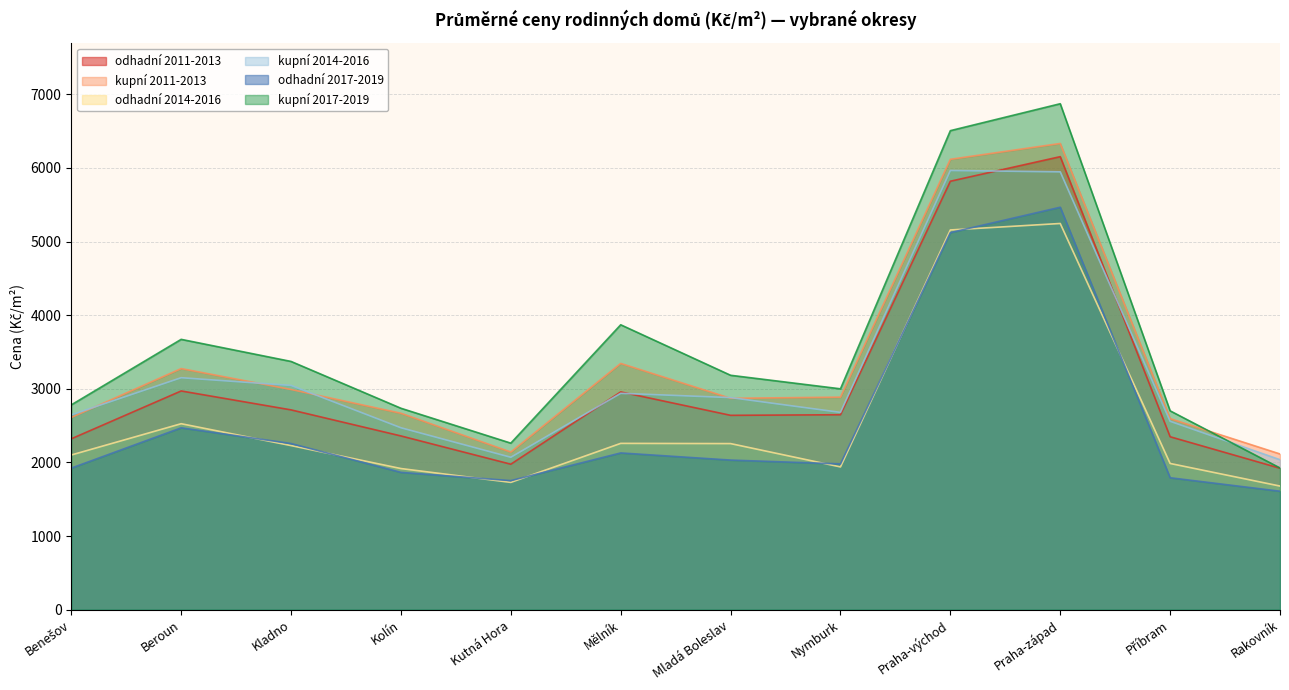

Which series has the largest total across all categories?

kupní 2017-2019